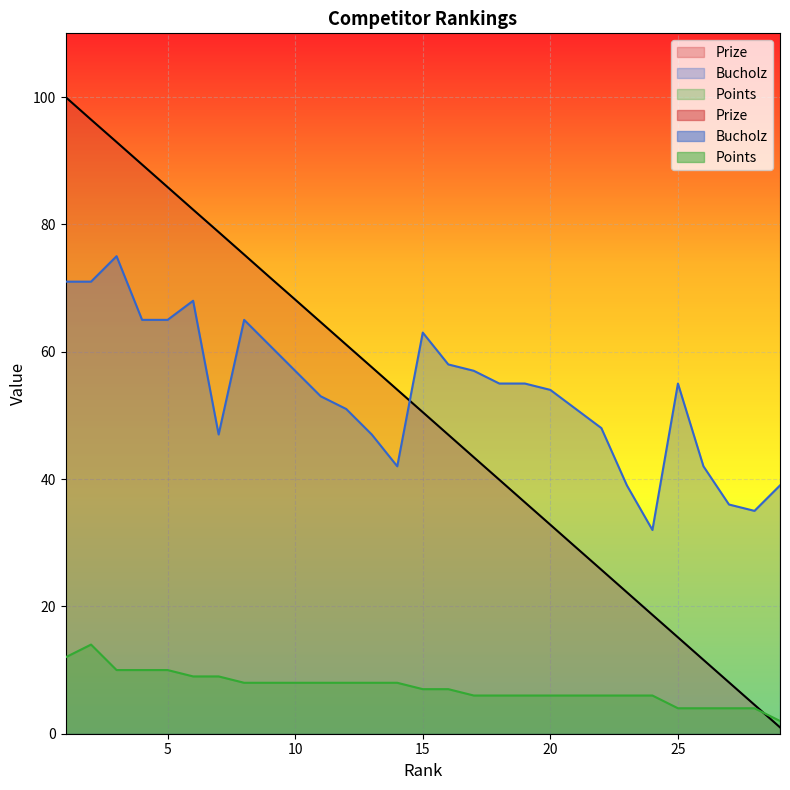

Reading left to right, what are all the values shown in this chart?

Prize: 1=100.0	2=96.5	3=92.9	4=89.4	5=85.8	6=82.3	7=78.8	8=75.2	9=71.7	10=68.2	11=64.6	12=61.1	13=57.6	14=54.0	15=50.5	16=47.0	17=43.4	18=39.9	19=36.4	20=32.8	21=29.3	22=25.8	23=22.2	24=18.7	25=15.1	26=11.6	27=8.1	28=4.5	29=1.0
Bucholz: 1=71.0	2=71.0	3=75.0	4=65.0	5=65.0	6=68.0	7=47.0	8=65.0	9=61.0	10=57.0	11=53.0	12=51.0	13=47.0	14=42.0	15=63.0	16=58.0	17=57.0	18=55.0	19=55.0	20=54.0	21=51.0	22=48.0	23=39.0	24=32.0	25=55.0	26=42.0	27=36.0	28=35.0	29=39.0
Points: 1=12.0	2=14.0	3=10.0	4=10.0	5=10.0	6=9.0	7=9.0	8=8.0	9=8.0	10=8.0	11=8.0	12=8.0	13=8.0	14=8.0	15=7.0	16=7.0	17=6.0	18=6.0	19=6.0	20=6.0	21=6.0	22=6.0	23=6.0	24=6.0	25=4.0	26=4.0	27=4.0	28=4.0	29=2.0